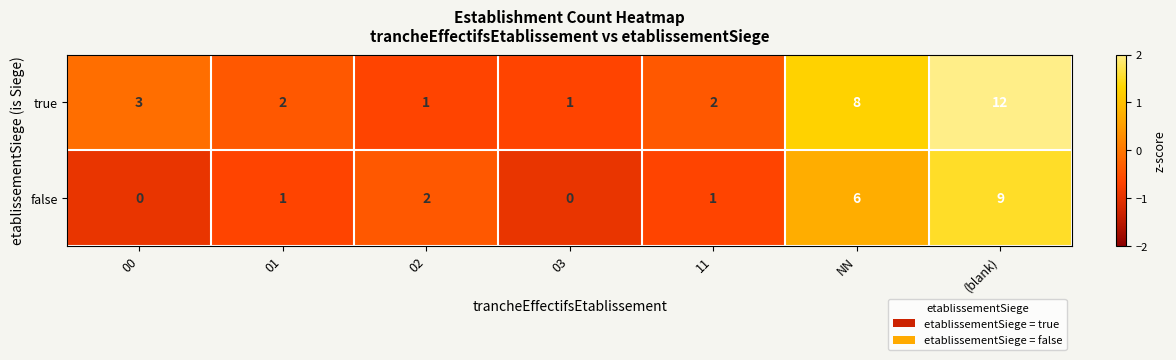

At which label does true first exceed 2?

00